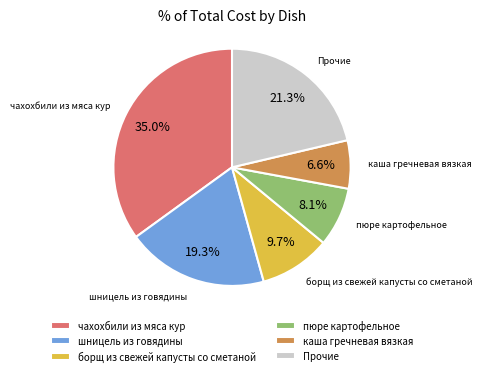

How many slices are in this pie chart?

6